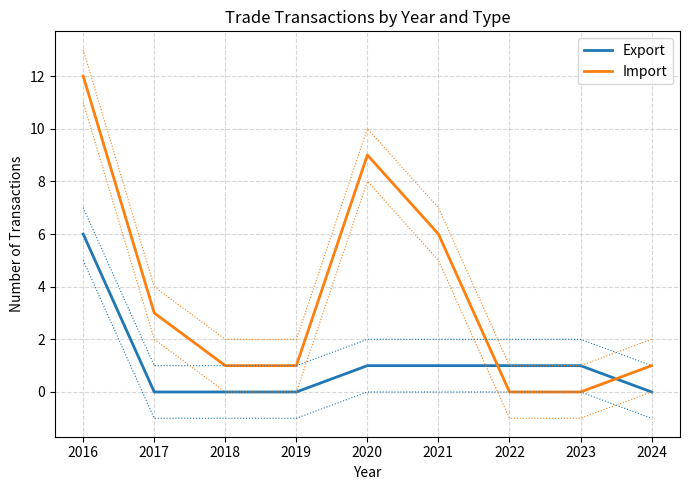

Where is the first local maximum for Import?

2020